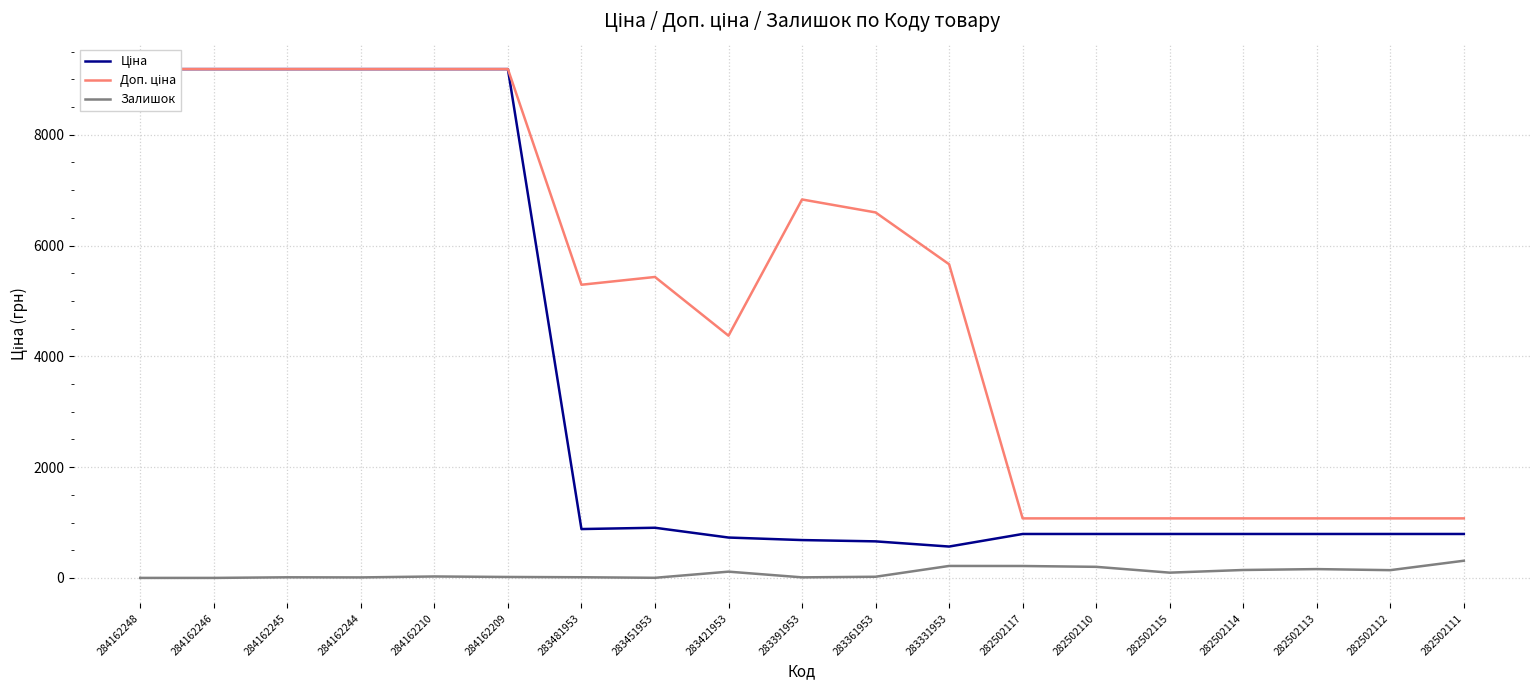

True or false: Залишок has a value of 241.2 at 282502114.

False